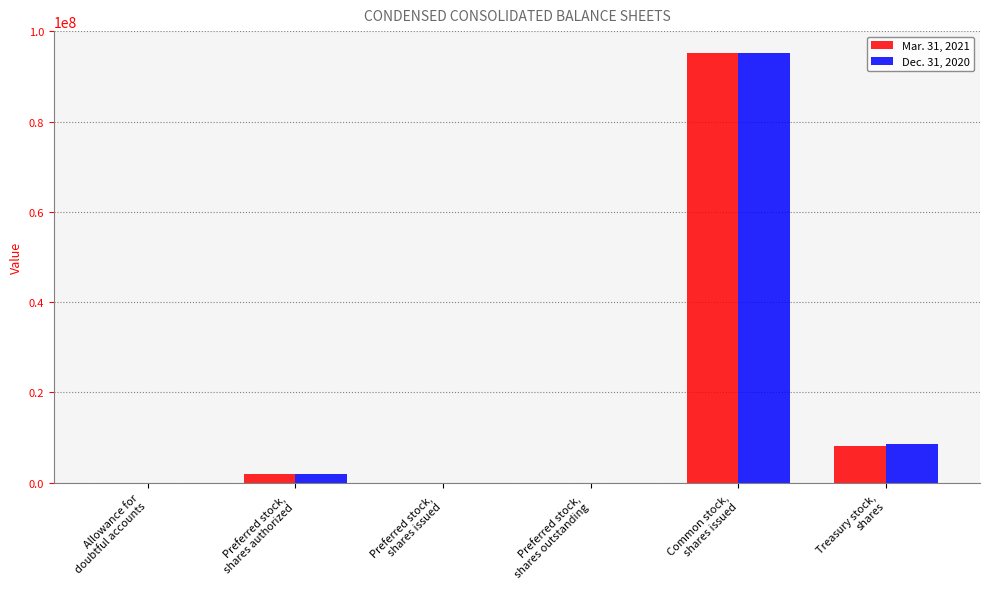

What is the sum of all Dec. 31, 2020 values?

105974129